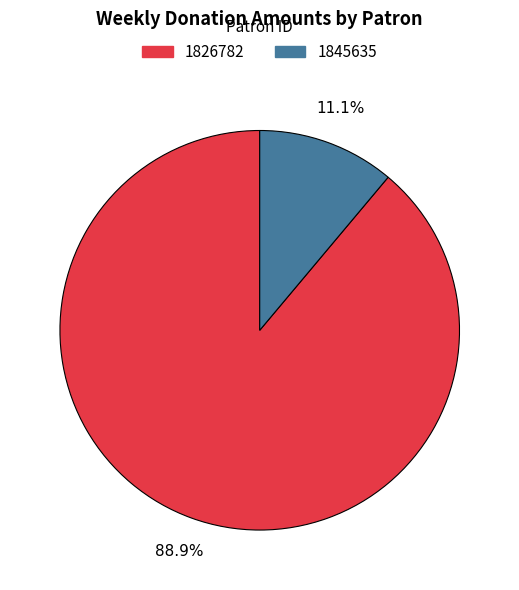

Combined, what portion of the pie is 1845635 and 1826782?

100.0%